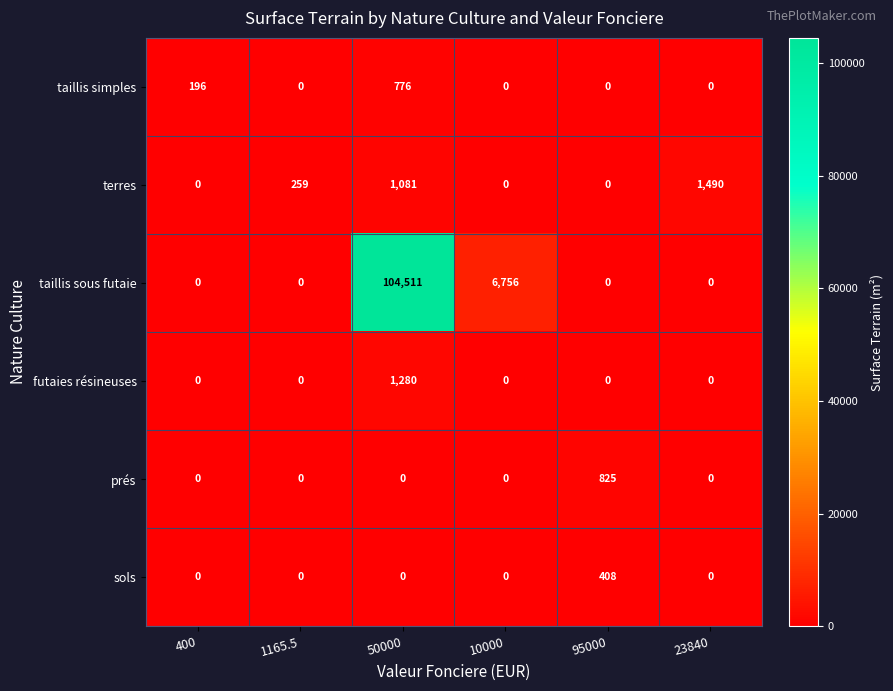

The prés series shows 420 at 50000. True or false?

False